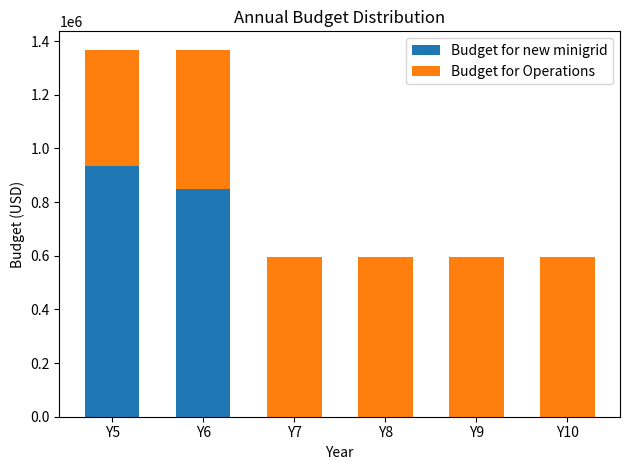

Reading left to right, what are the values for Budget for new minigrid?

Y5=934400.4	Y6=849454.9	Y7=0.0	Y8=0.0	Y9=0.0	Y10=0.0